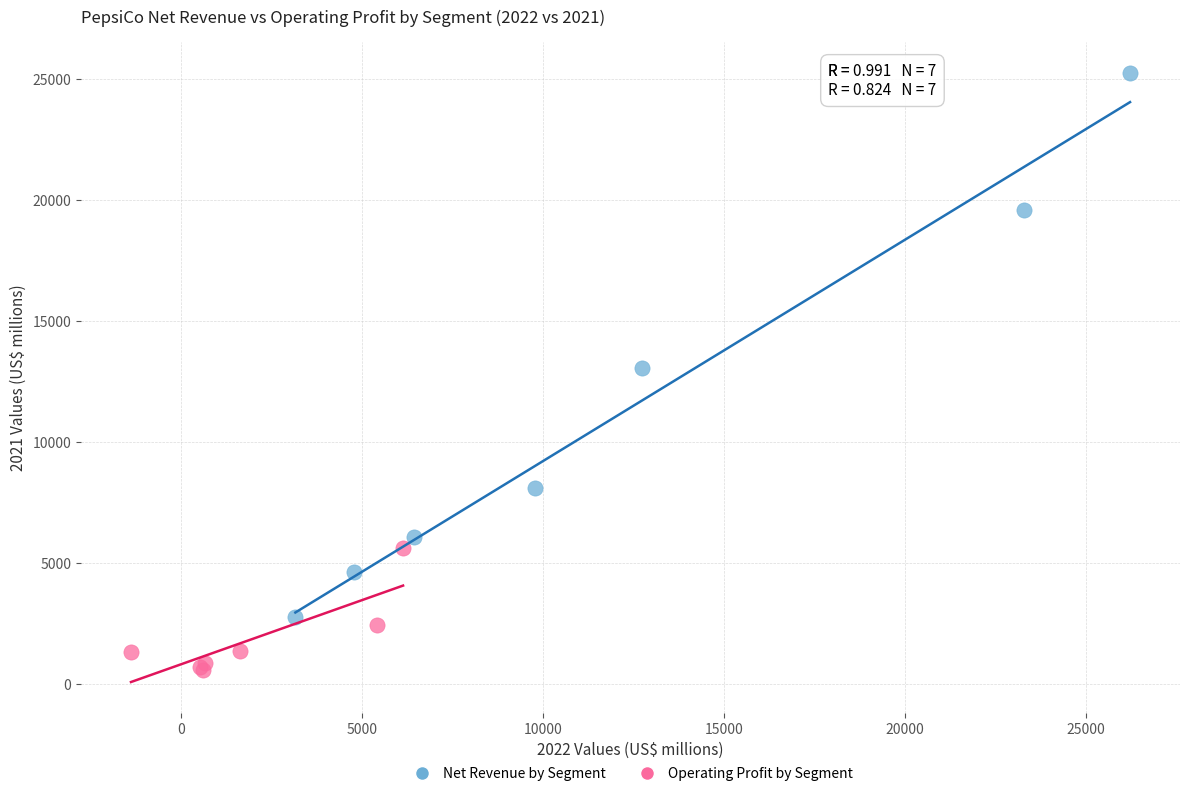

Which series has the widest spread of Y values?

Net Revenue by Segment